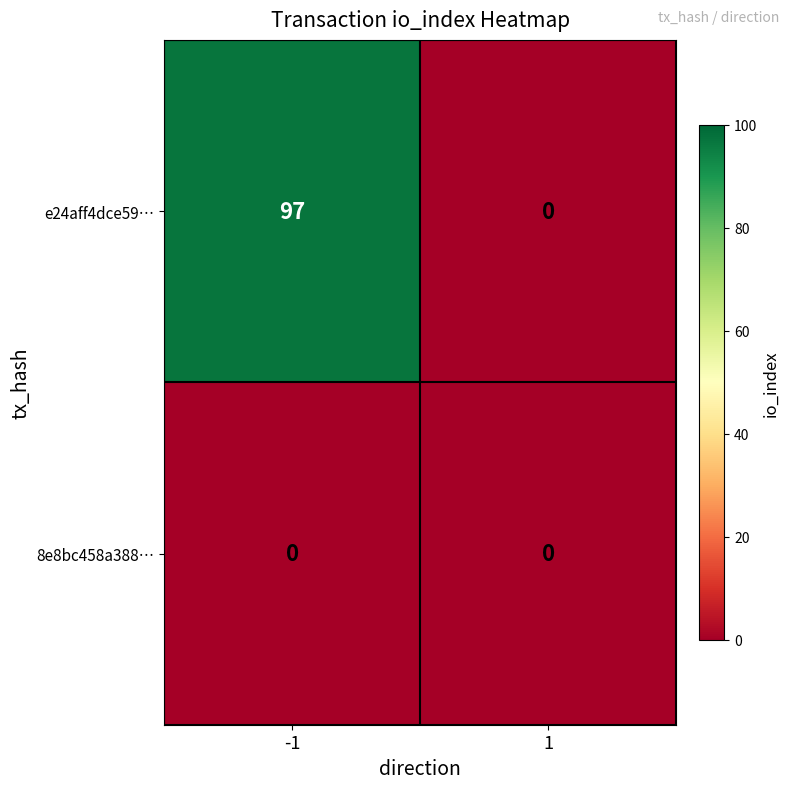

The e24aff4dce59… series shows 152 at -1. True or false?

False